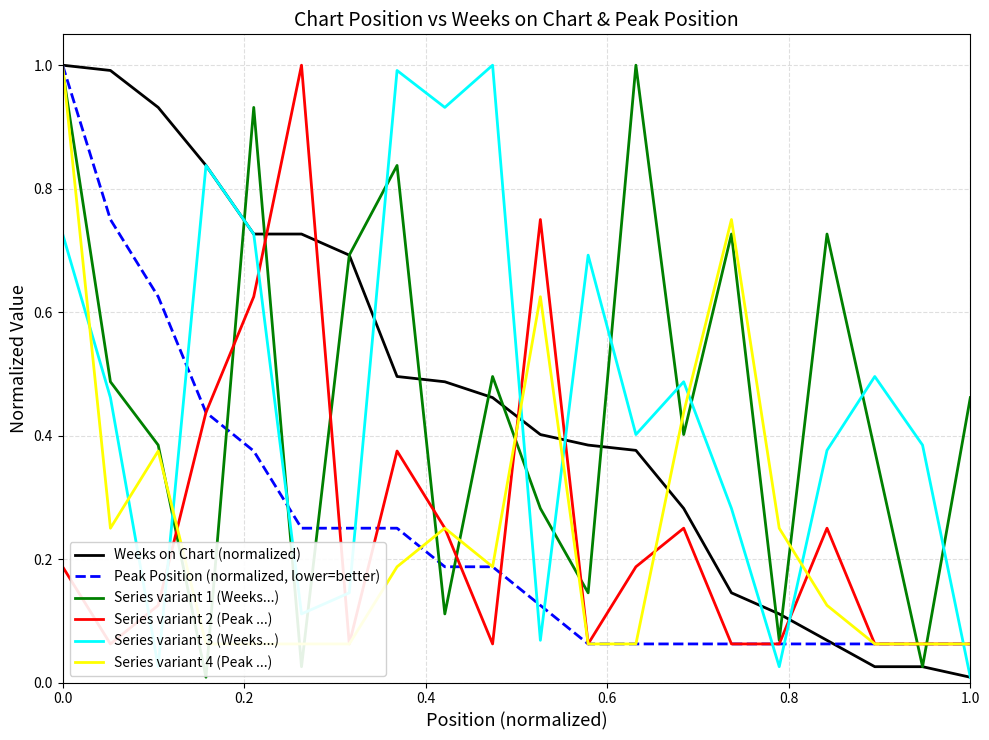

How many interior local peaks does the Series variant 3 (Weeks...) series have?

6